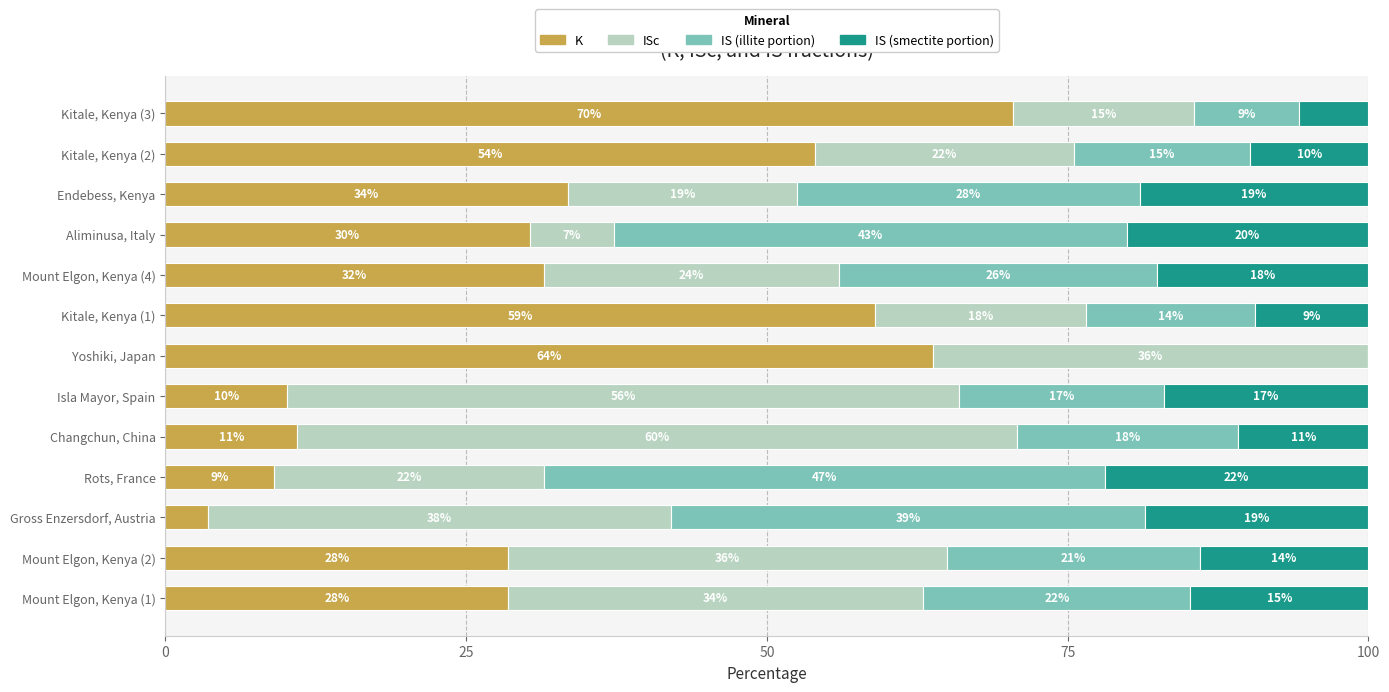

Count the number of data series in this chart.

4